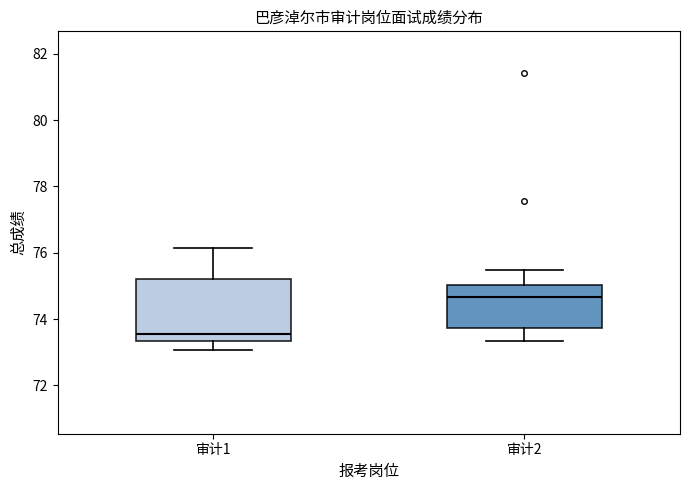

Which box's median line is the lowest?

审计1